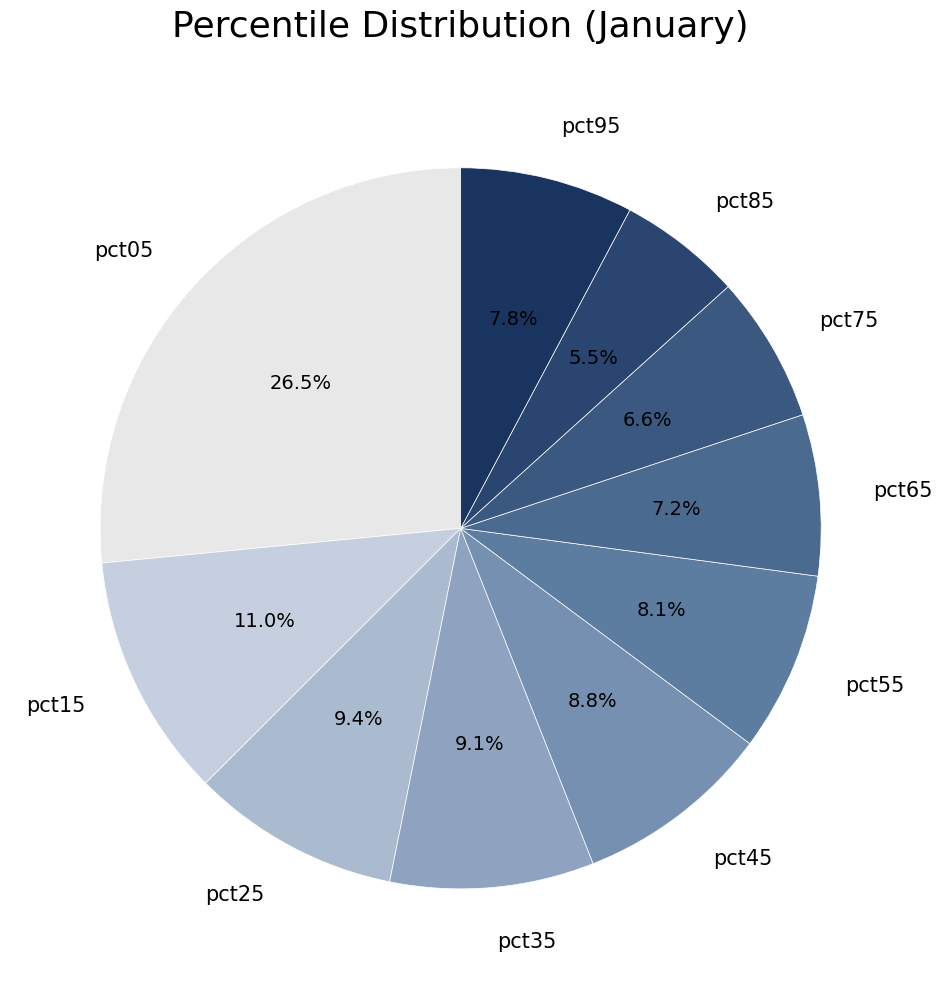

Do pct25 and pct85 together represent more than half of the pie?

No